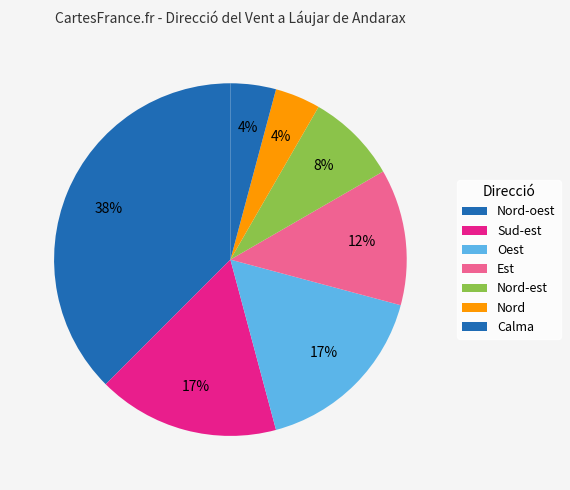

Do Oest and Est together represent more than half of the pie?

No